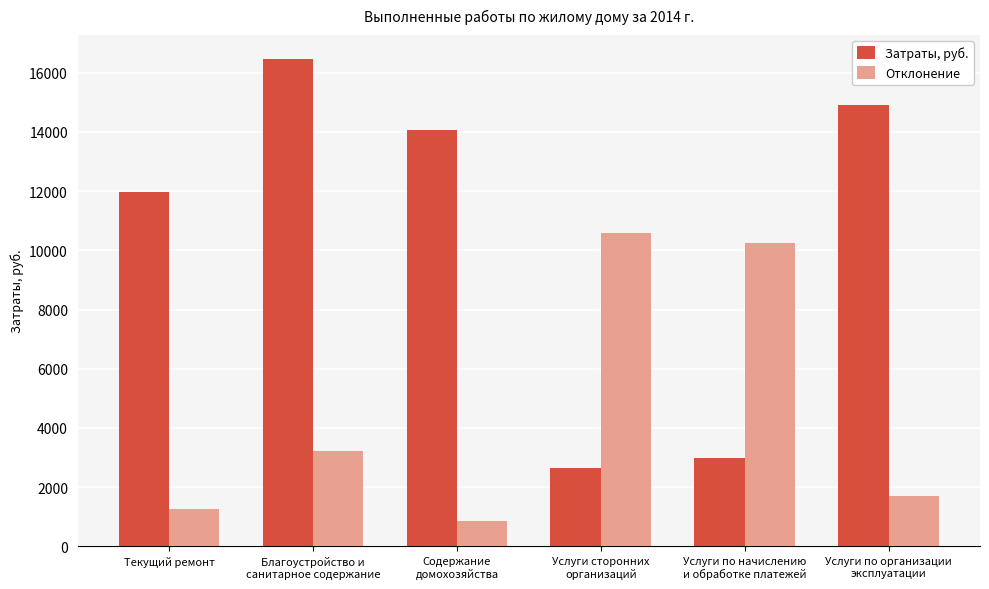

What is the approximate value of Затраты, руб. at Благоустройство и
санитарное содержание?

16450.5